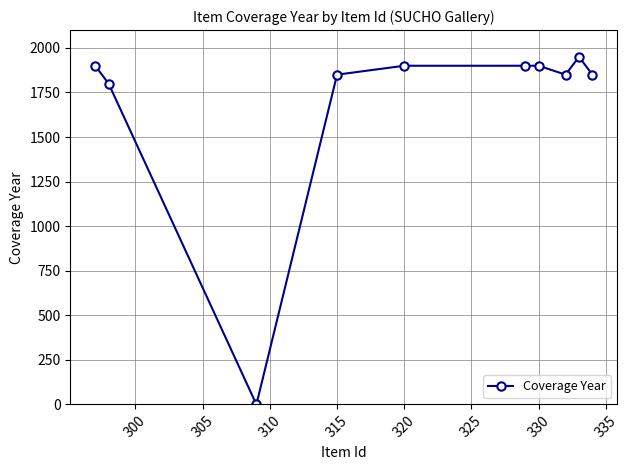

What is the approximate value at 330, to the nearest 100?

1900